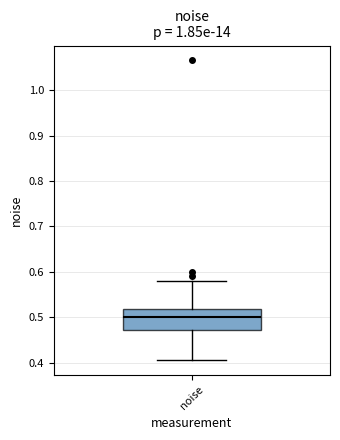

Transcribe this box plot: give where the median line is, the range the box spans, and where the two whiskers end, as read against the y-axis. The values are not printed on the chart, so give them approximately, as read against the axis.

median 0.50, box 0.47 to 0.52, whiskers 0.41 to 0.58